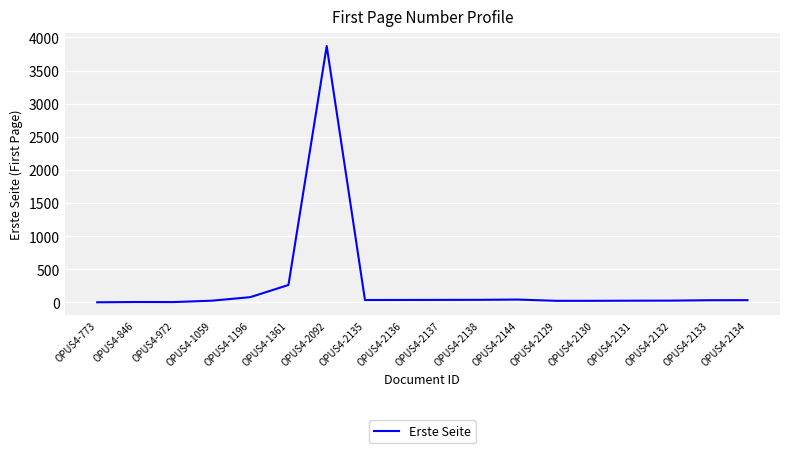

What is the greatest value displayed?

3871